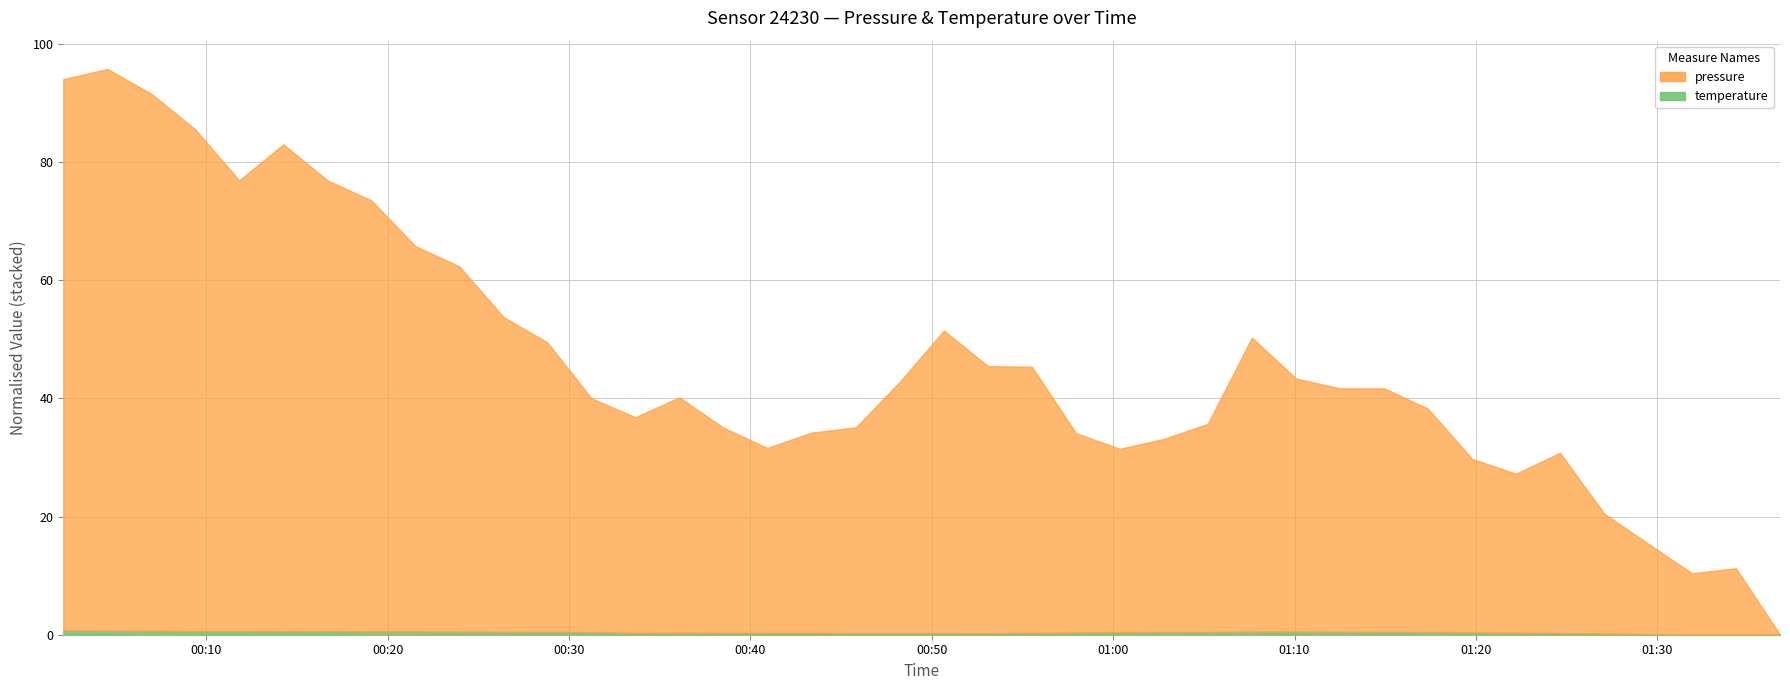

At which category is the sum across all series the highest?

2024-02-21T00:04:33